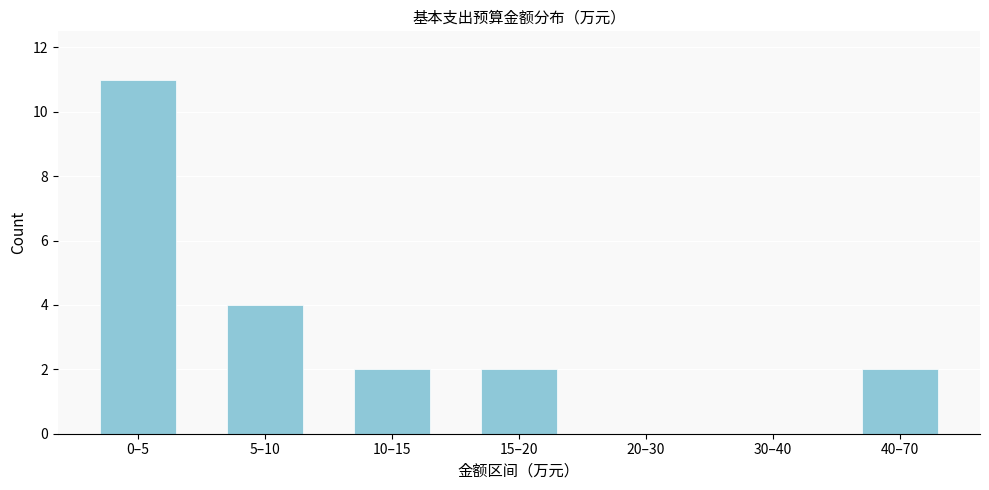

Reading left to right, extract all data points from this chart.

0–5=11	5–10=4	10–15=2	15–20=2	20–30=0	30–40=0	40–70=2